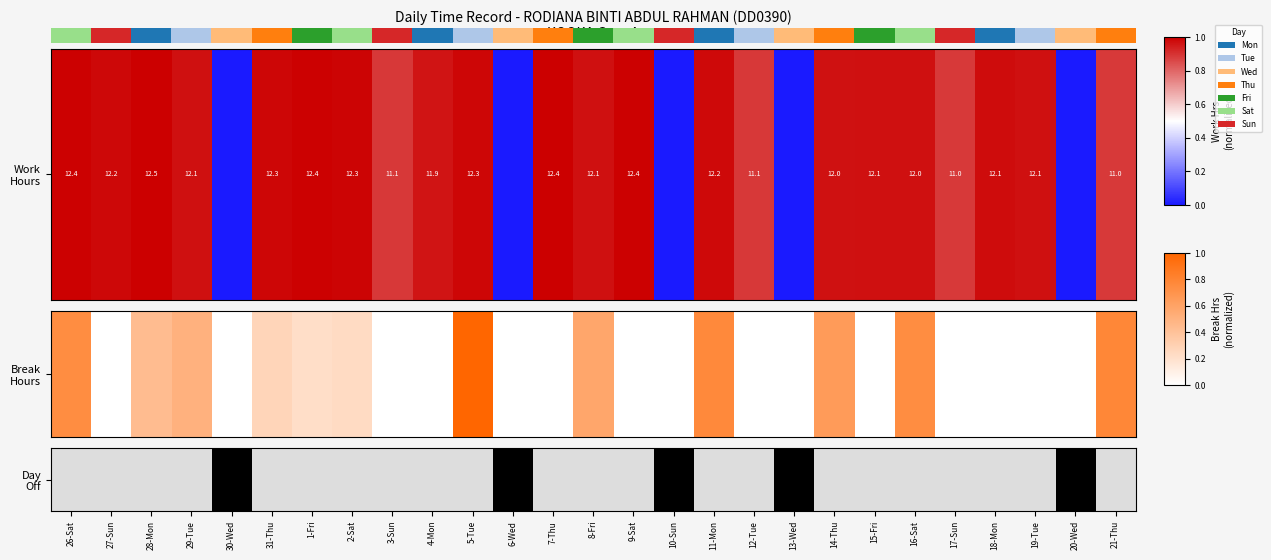

Where is the data nearest to the value 0?

26-Sat